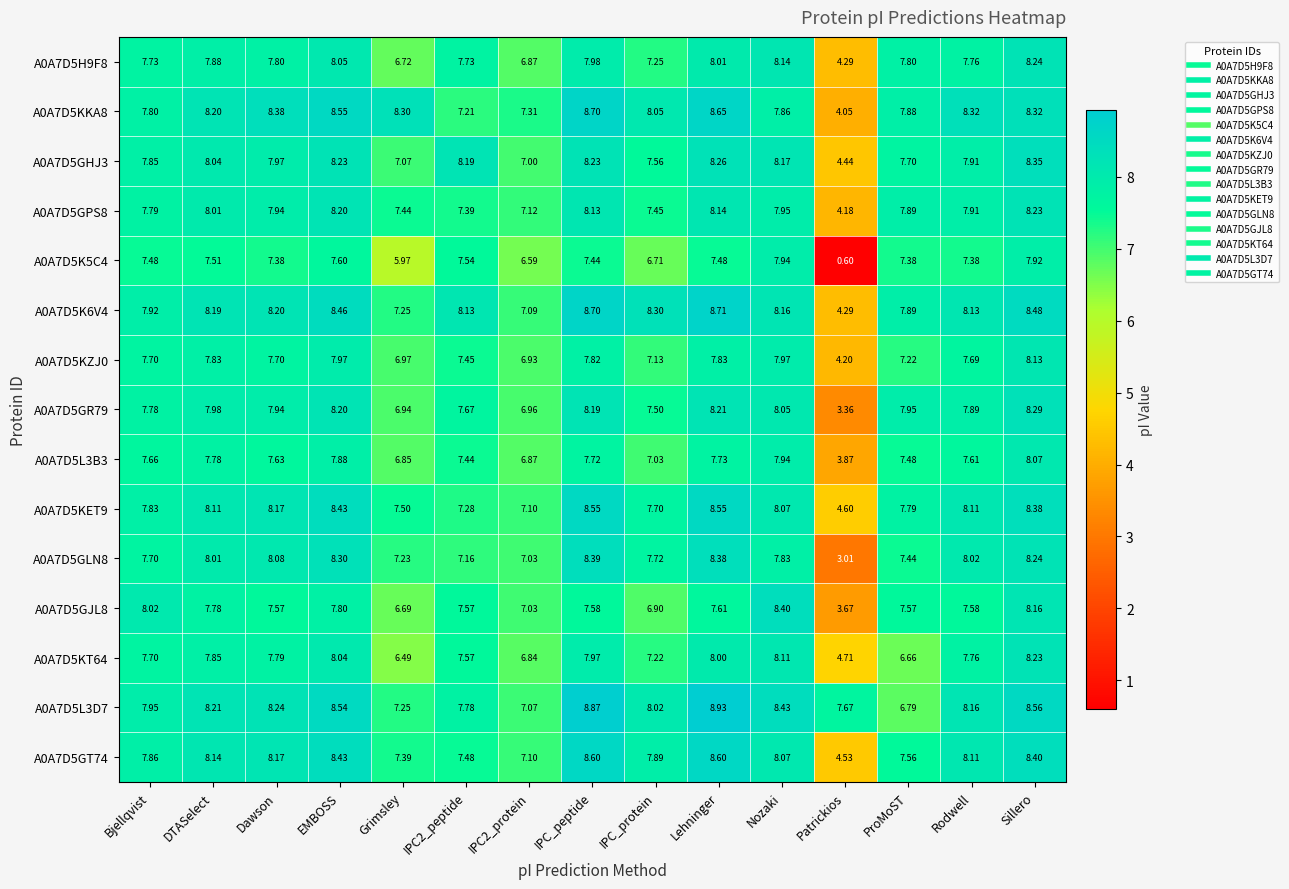

At which category is the sum across all series the highest?

Sillero